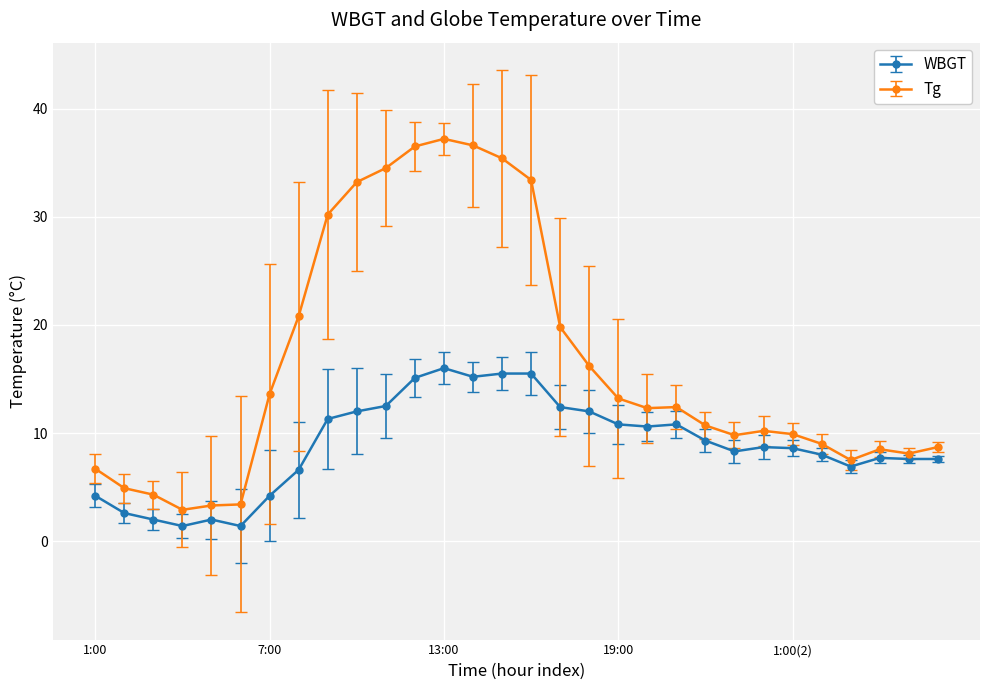

True or false: WBGT has more than 1 points higher than both neighbors.

True